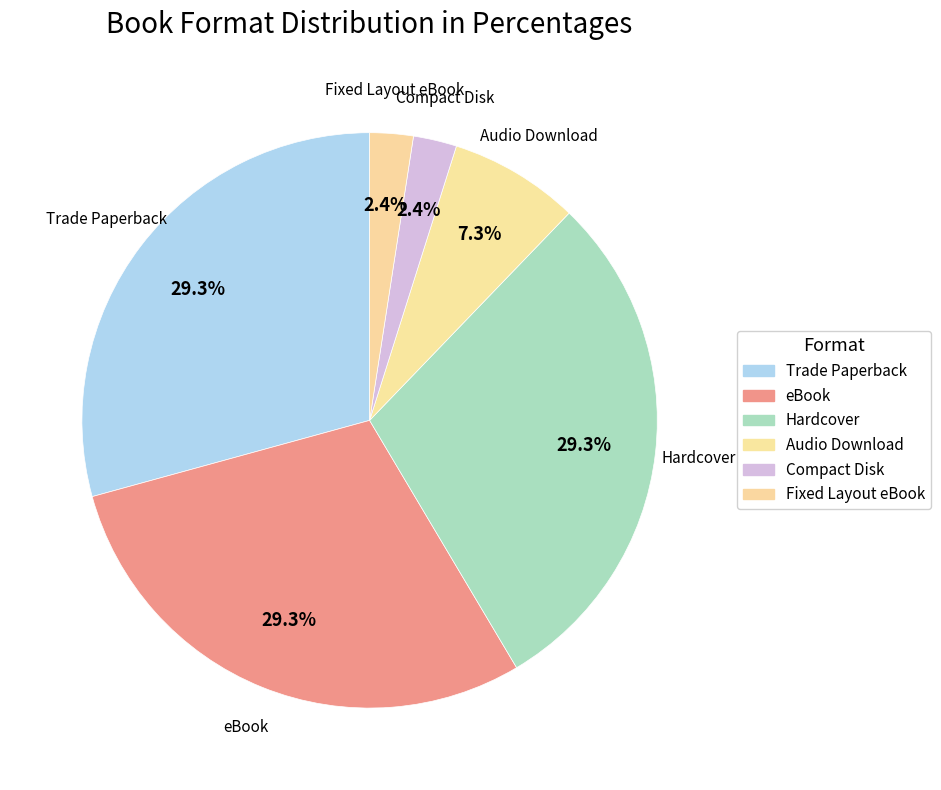

How many slices are in this pie chart?

6